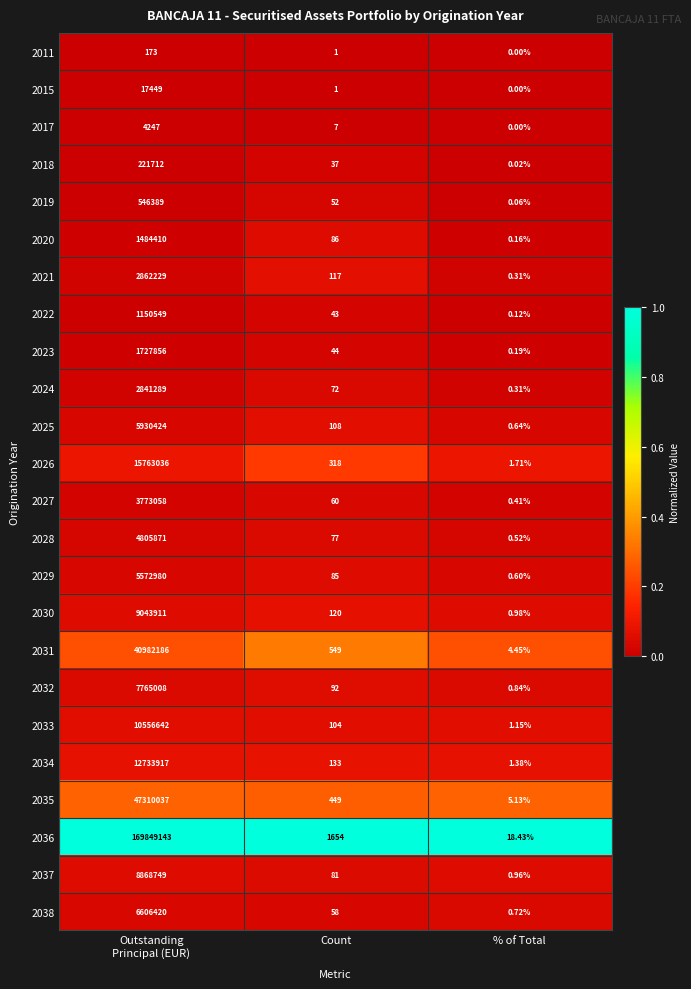

At which label is 2015 closest to 8724?

Count